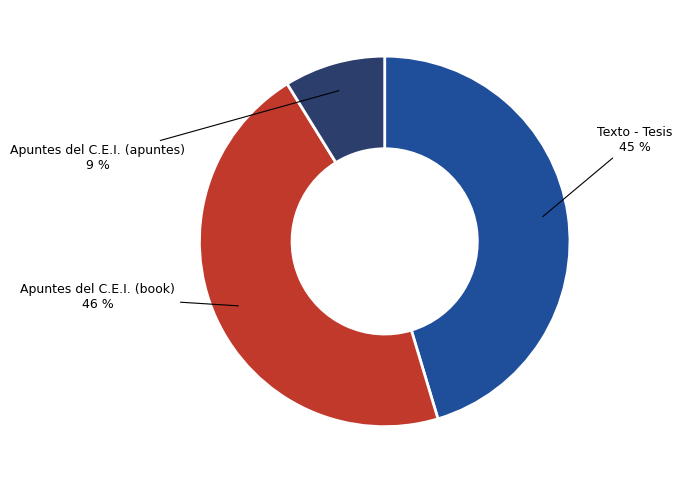

How many slices are in this pie chart?

3